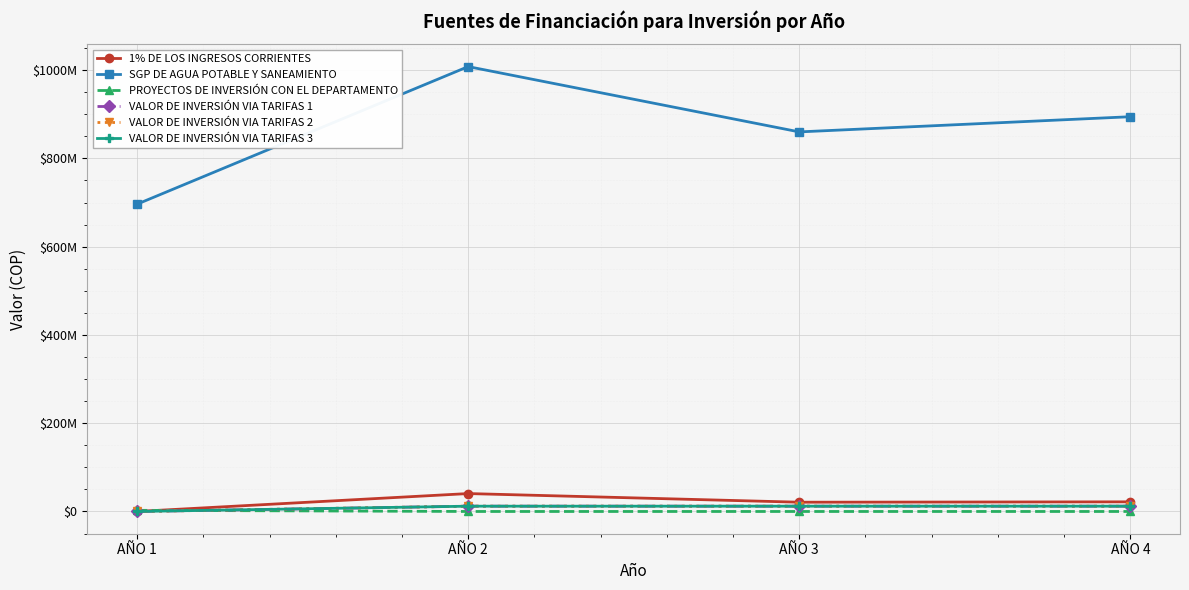

Is this an area chart (filled region under the line)?

No